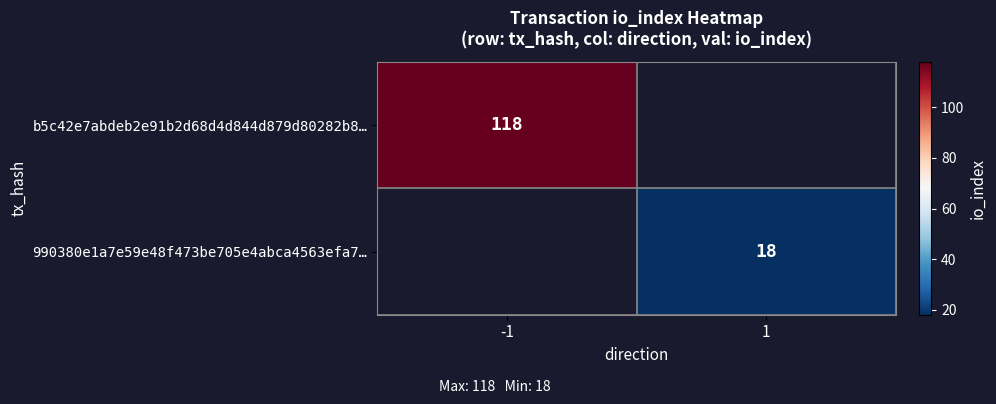

What is the greatest value displayed?

118.0